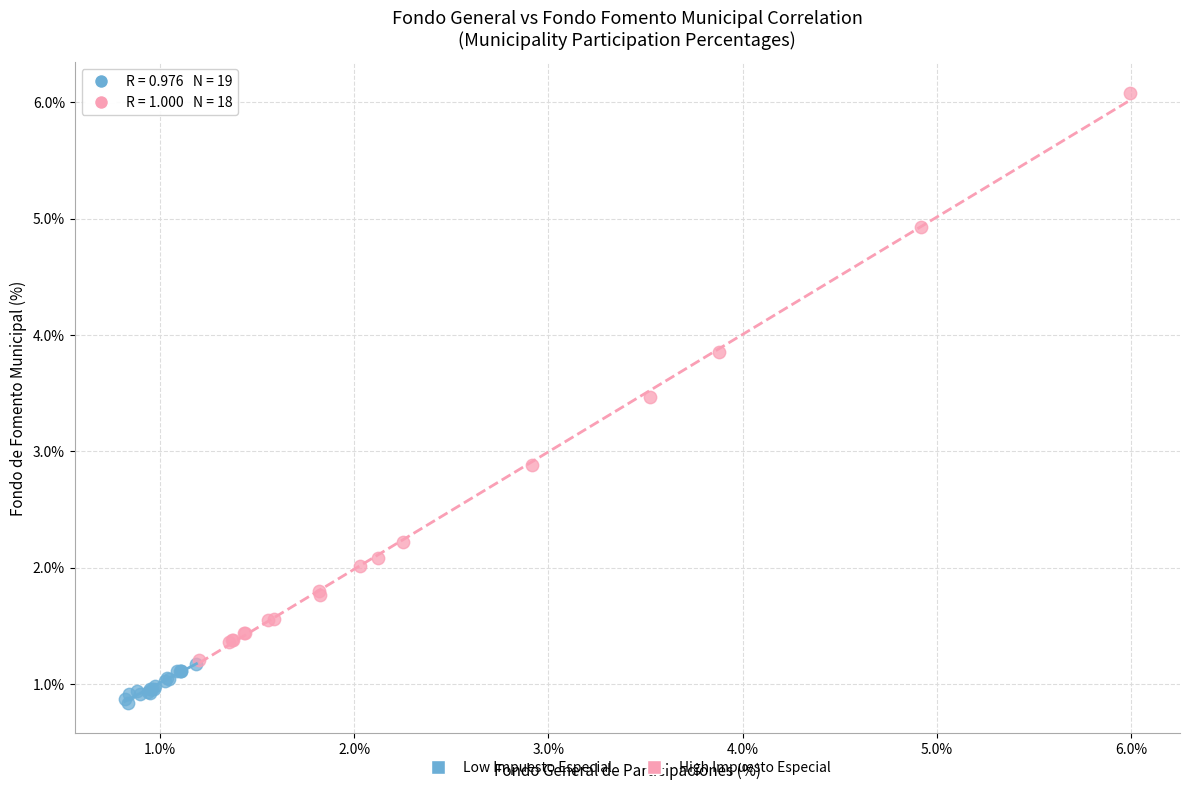

Which series contains the lowest Y value?

Low Impuesto Especial